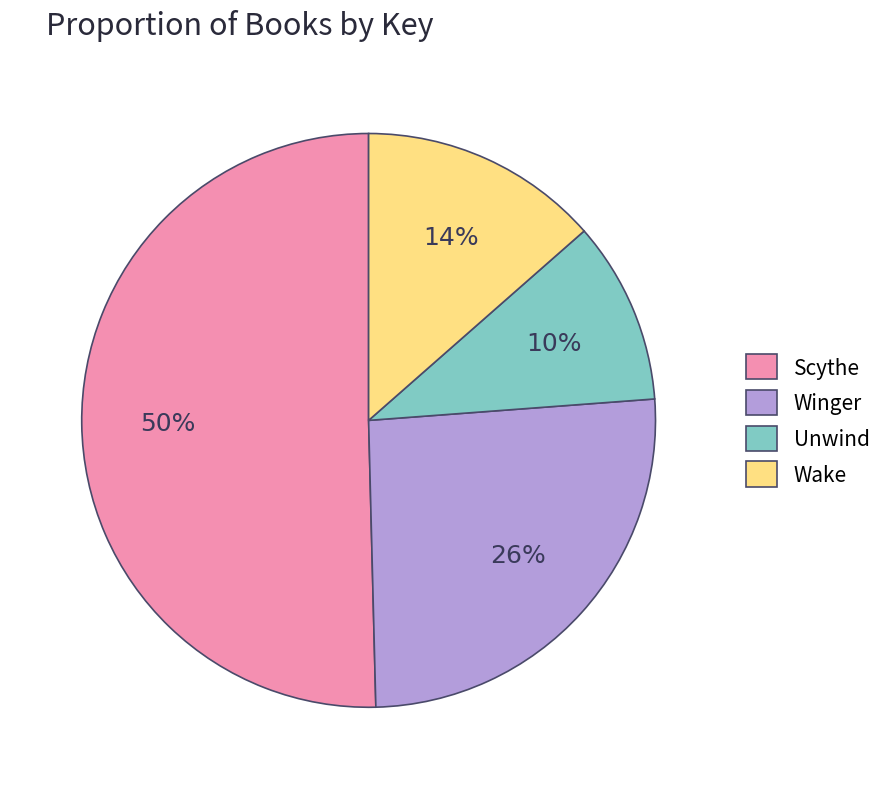

To the nearest percent, what portion does Winger represent?

26%